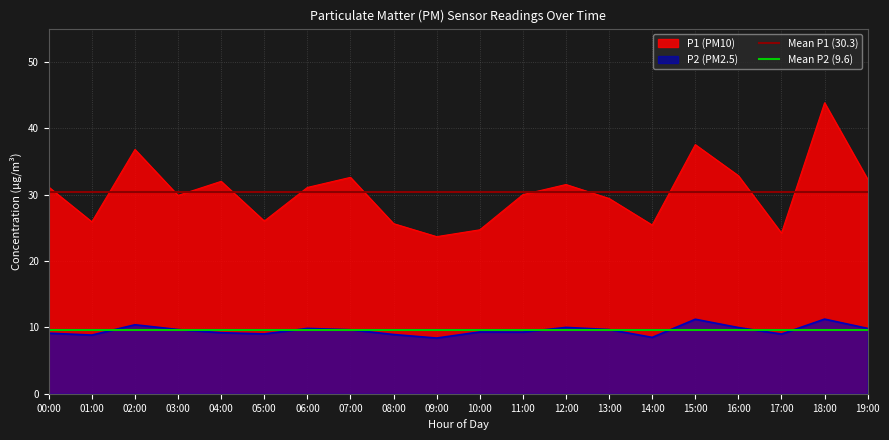

At which label does P1 (PM10) reach its peak?

18:00